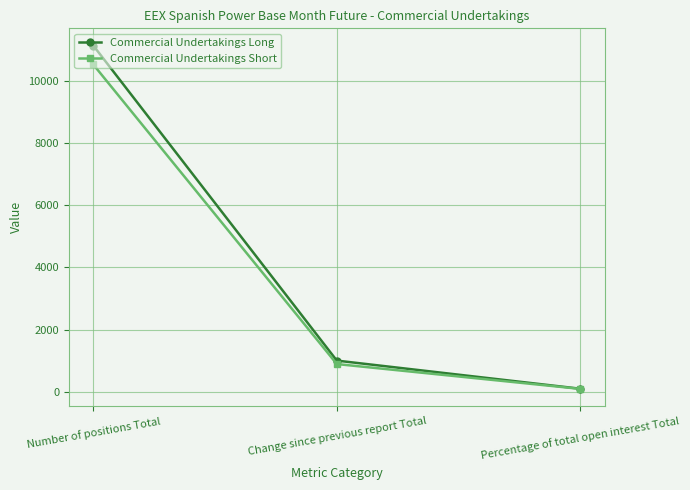

What is the label of the 1st point from the left?

Number of positions Total